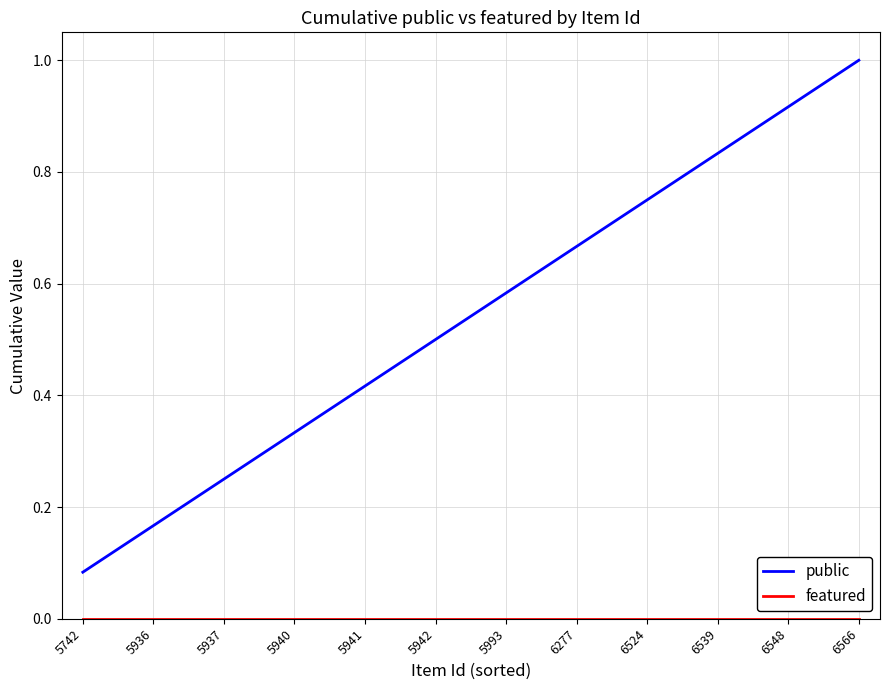

The public series shows 0.7 at 6566. True or false?

False